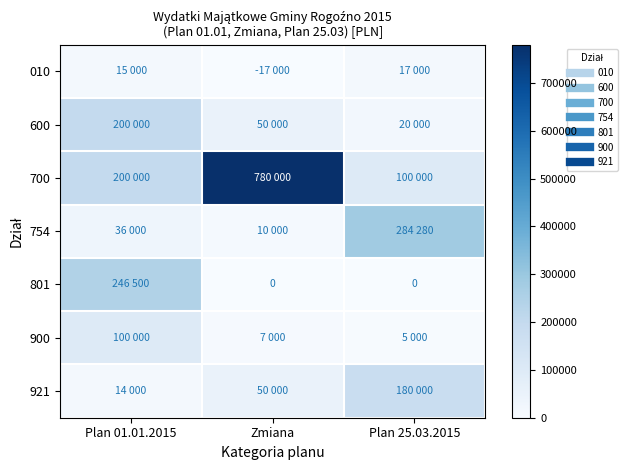

What is the difference between the 921 values at Plan 01.01.2015 and Plan 25.03.2015?

166000